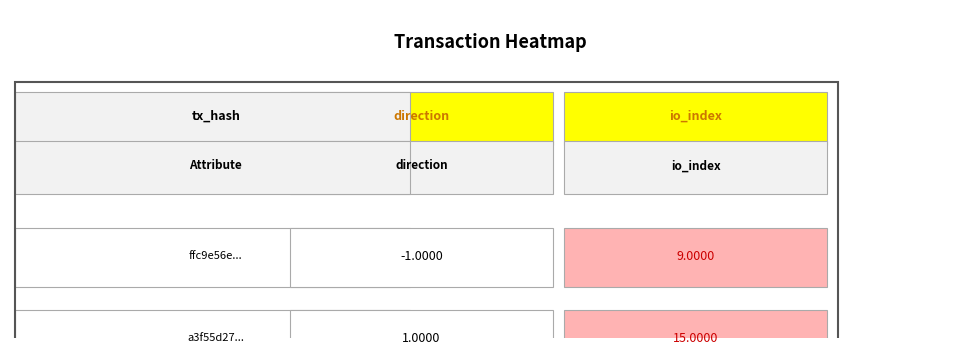

What is the approximate value of a3f55d27... at 1, to the nearest 10?

20